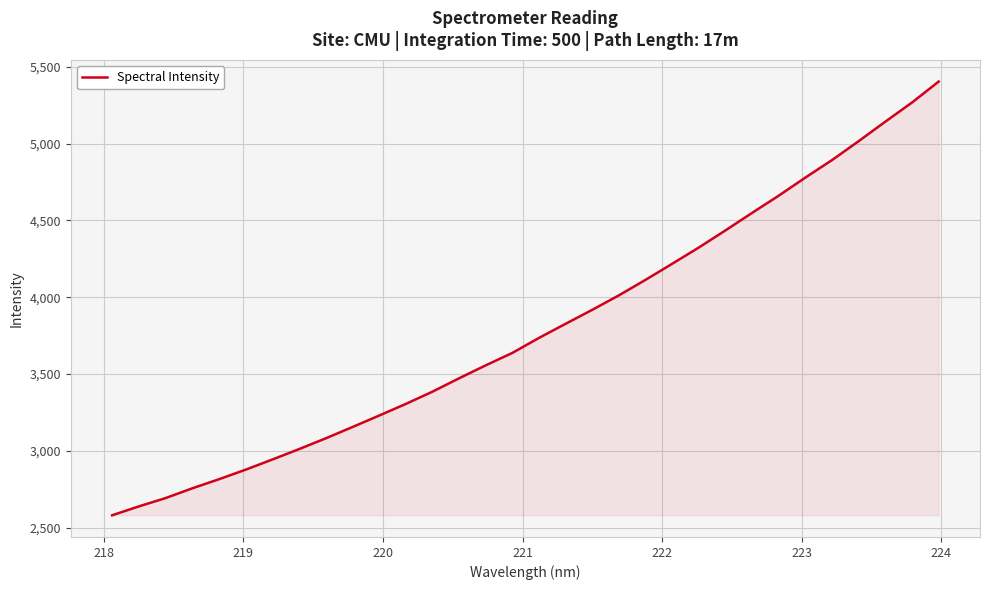

What is the difference between the maximum and minimum values?

2823.2